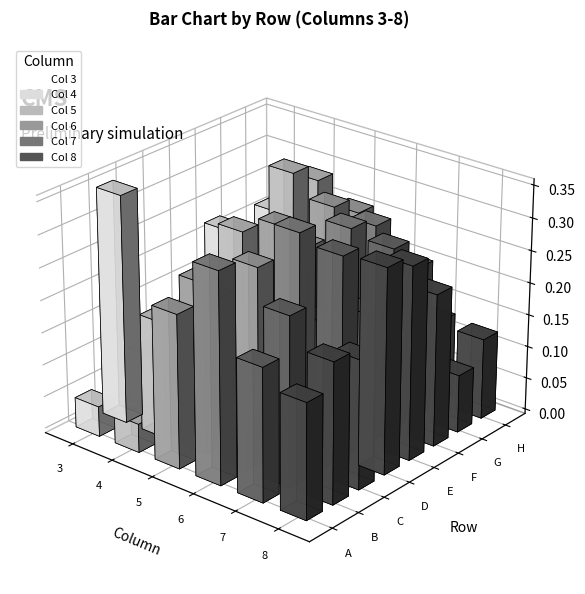

Rank the categories by 4 value from highest to lowest.

G, H, E, B, D, C, A, F